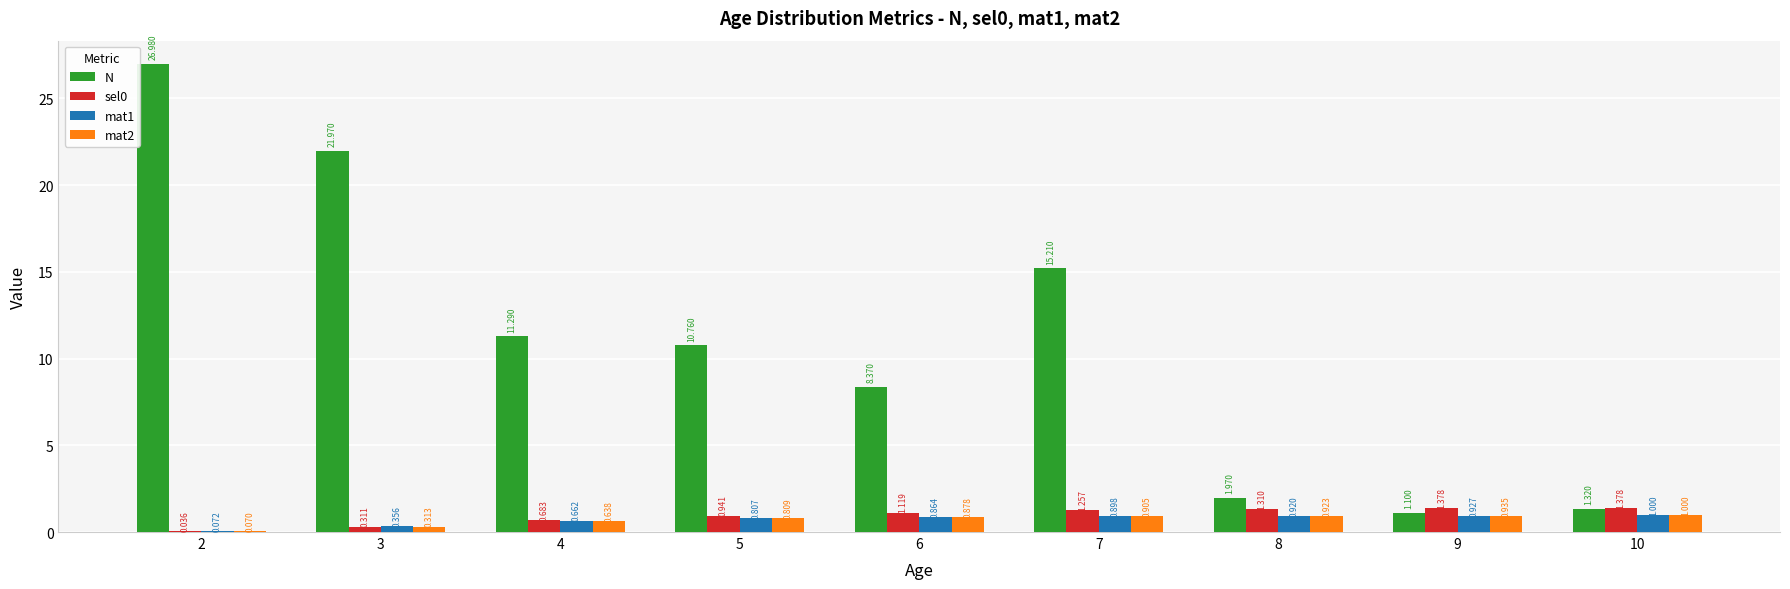

Between 6 and 8, which series saw the biggest shift?

N